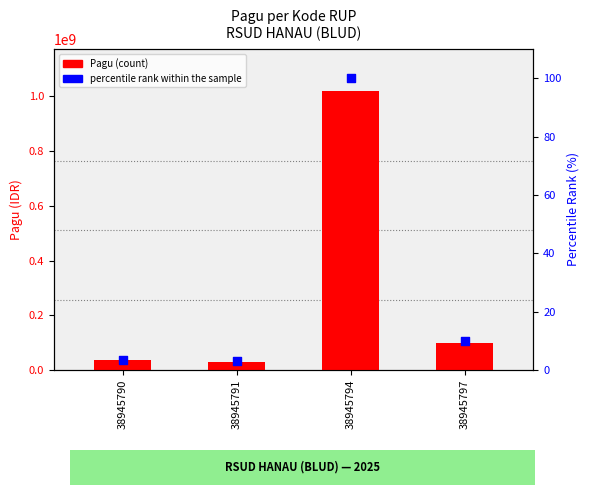

What is the total value across all series at 38945797?

100000009.8